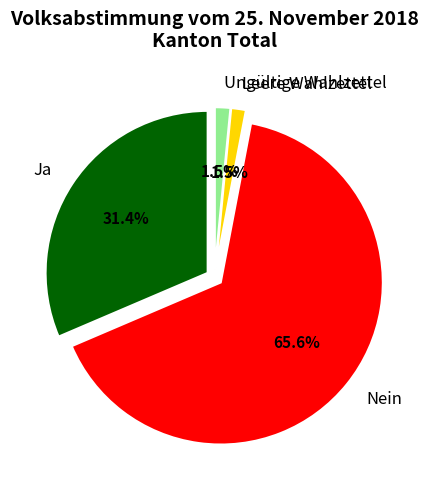

To the nearest percent, what portion does Ja represent?

31%